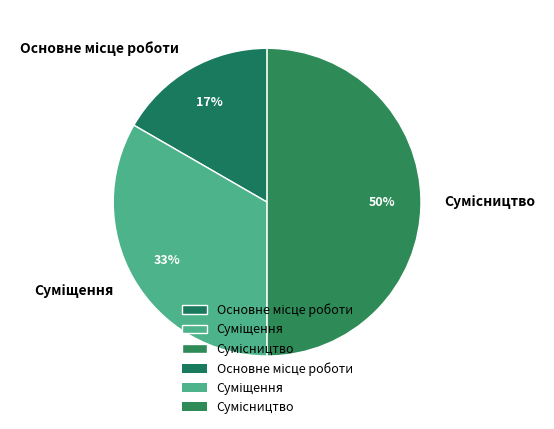

To the nearest percent, what is the difference between the largest and smallest slice percentages?

33%